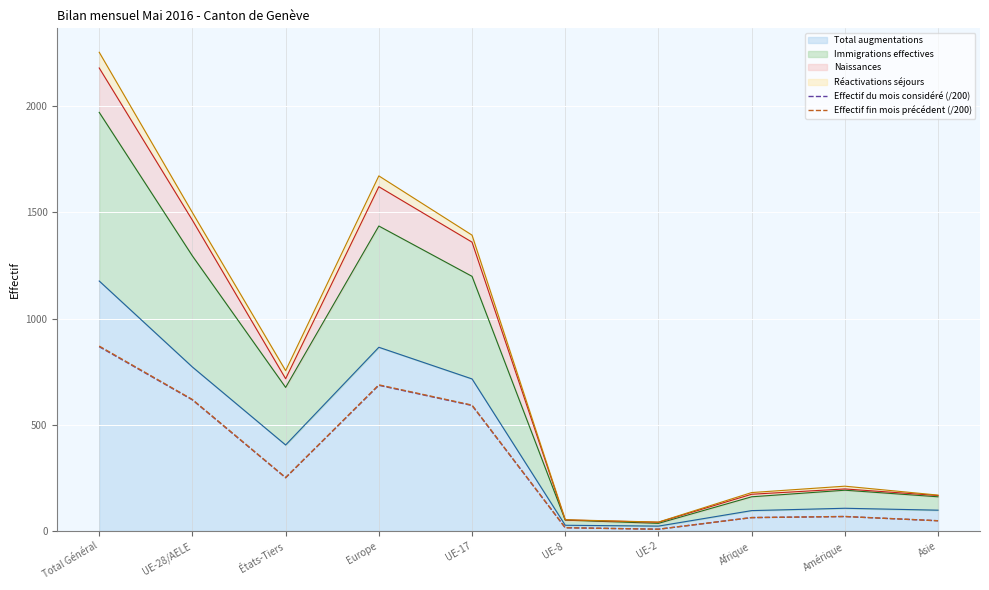

What value does the Effectif fin mois précédent (/200) series have at Amérique?

68.3